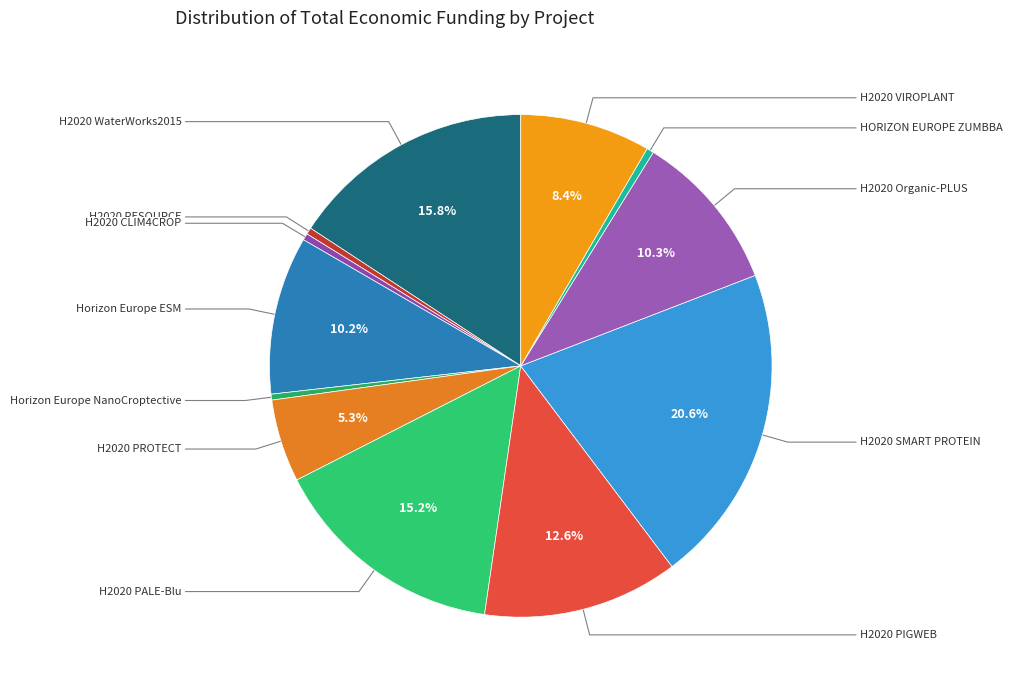

What is the largest slice in the pie chart?

H2020 SMART PROTEIN